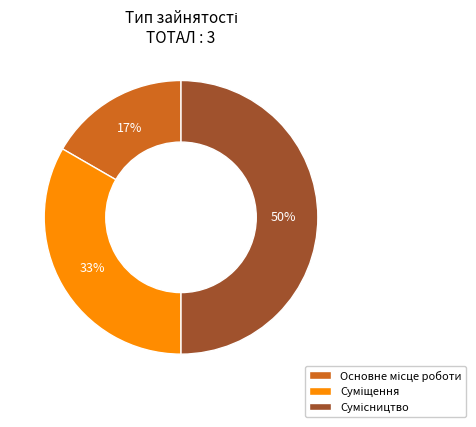

To the nearest percent, what is the difference between the largest and smallest slice percentages?

33%